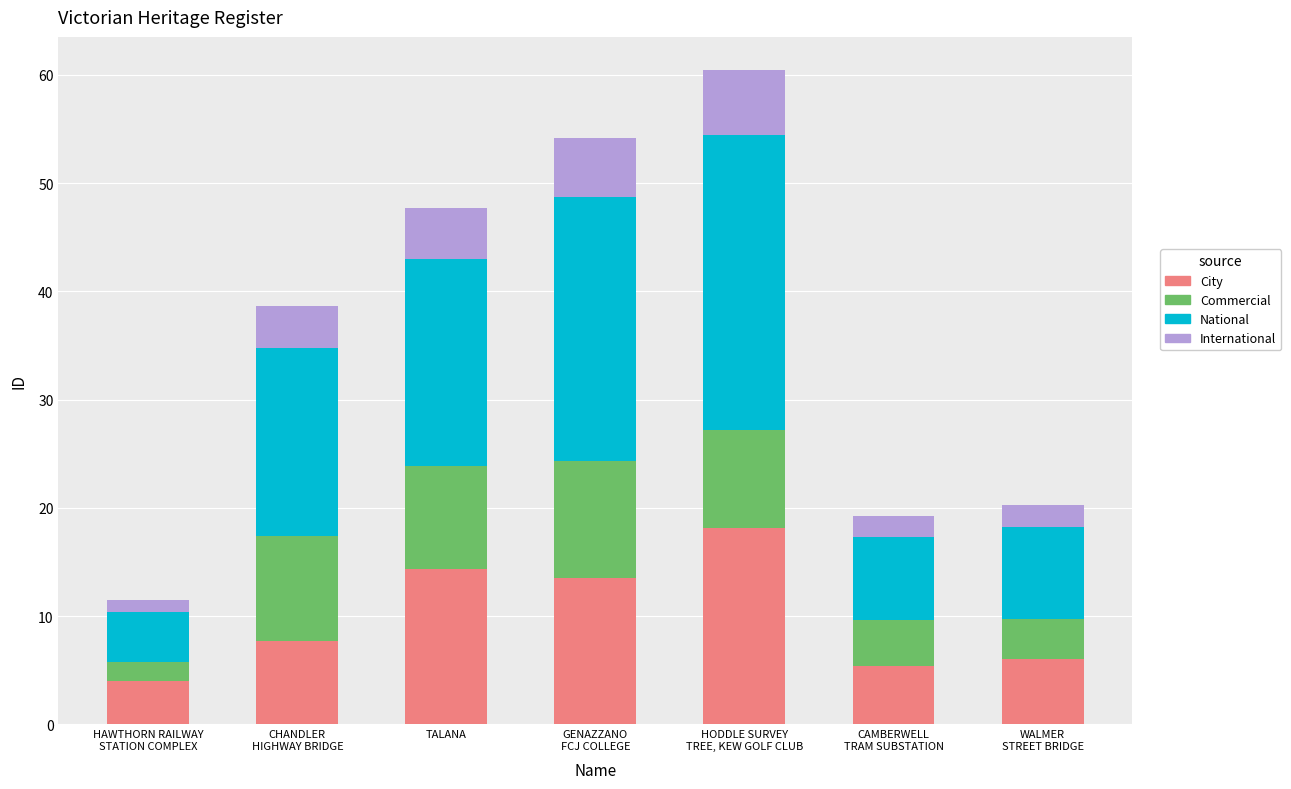

What is the highest value of the City series?

18.1